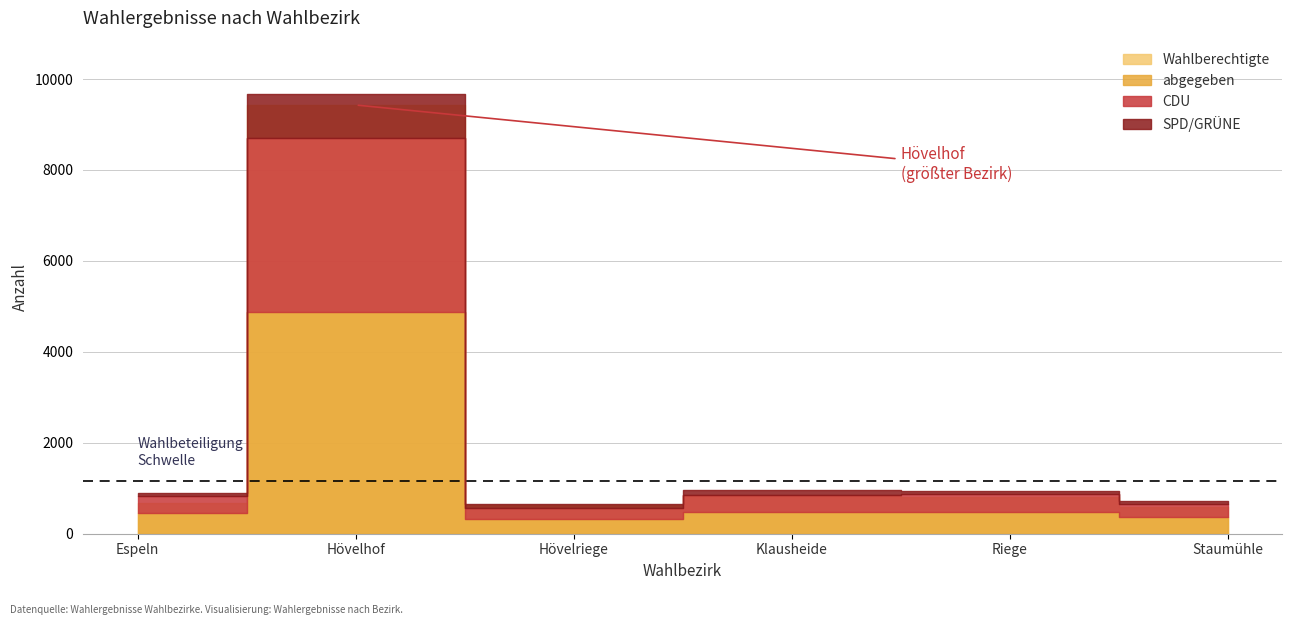

What is the difference between the highest and lowest values at Staumühle?

516